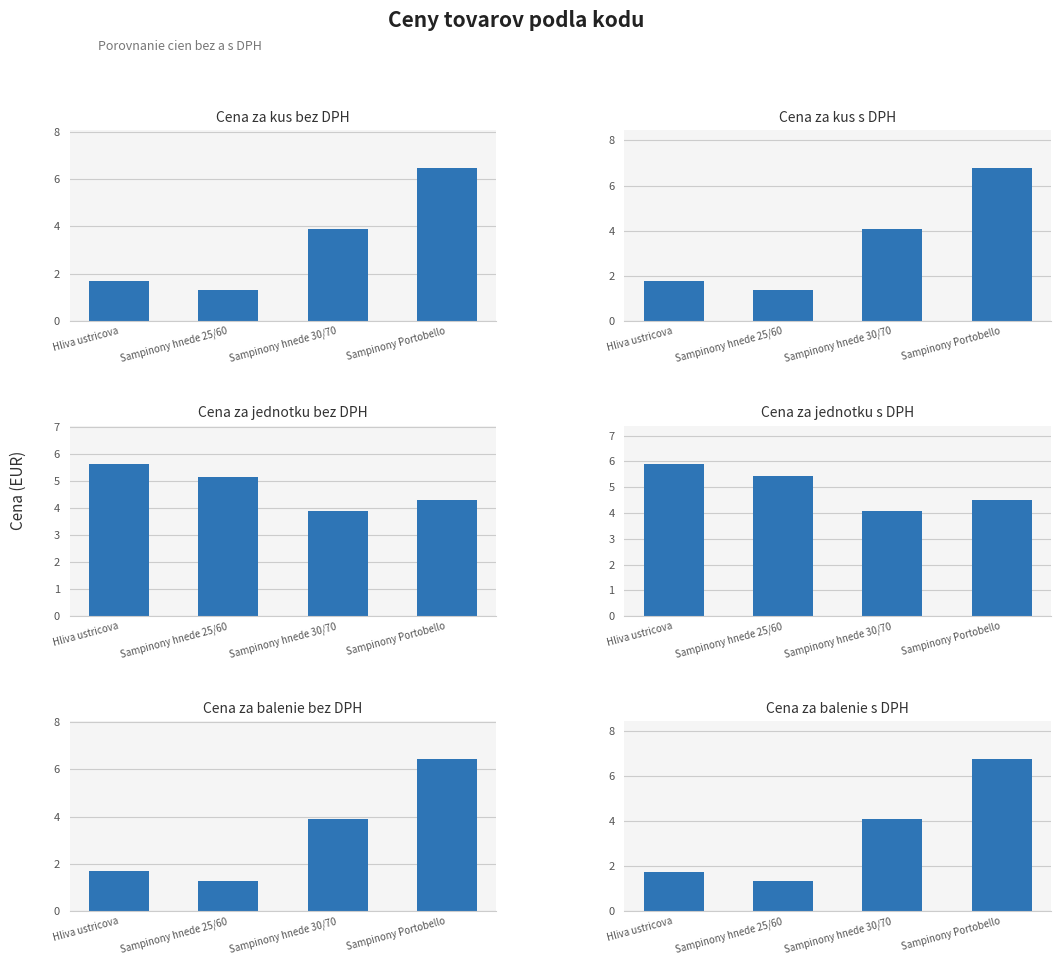

Reading left to right, transcribe all the data shown in this chart.

Cena za kus bez DPH: 1.7	1.3	3.9	6.4
Cena za kus s DPH: 1.8	1.4	4.1	6.8
Cena za jednotku bez DPH: 5.6	5.2	3.9	4.3
Cena za jednotku s DPH: 5.9	5.4	4.1	4.5
Cena za balenie bez DPH: 1.7	1.3	3.9	6.4
Cena za balenie s DPH: 1.8	1.4	4.1	6.8